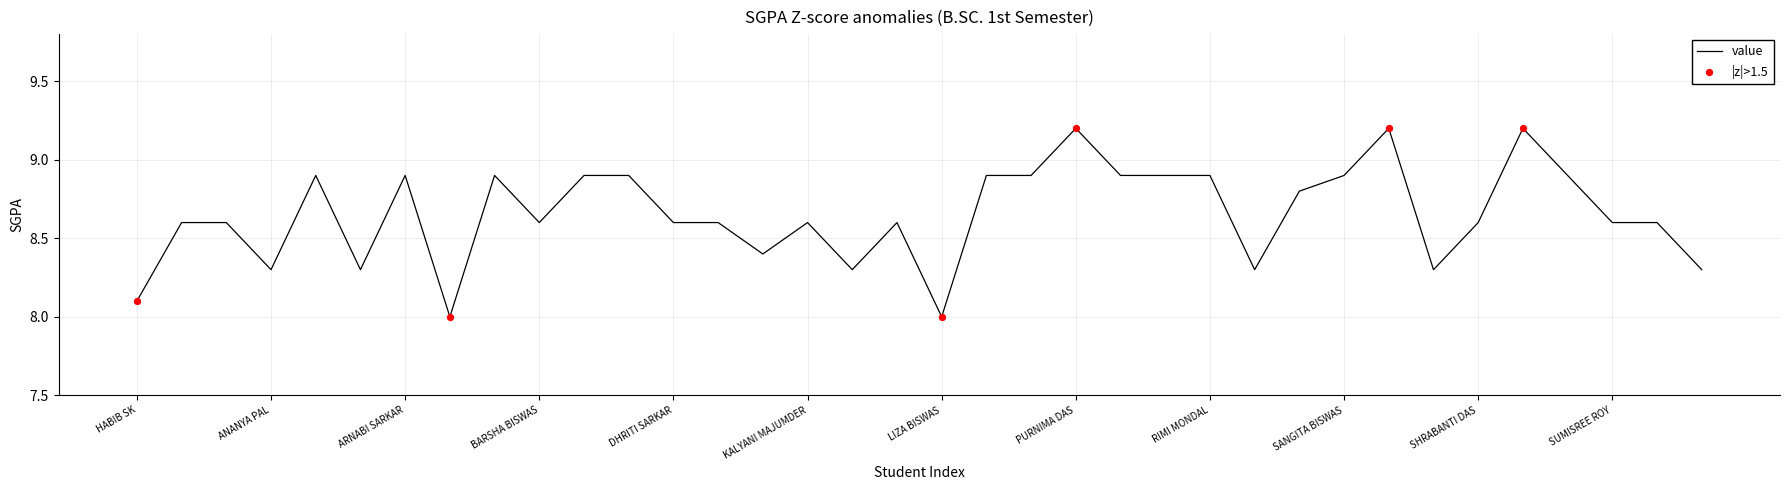

What is the smallest value displayed?

8.0